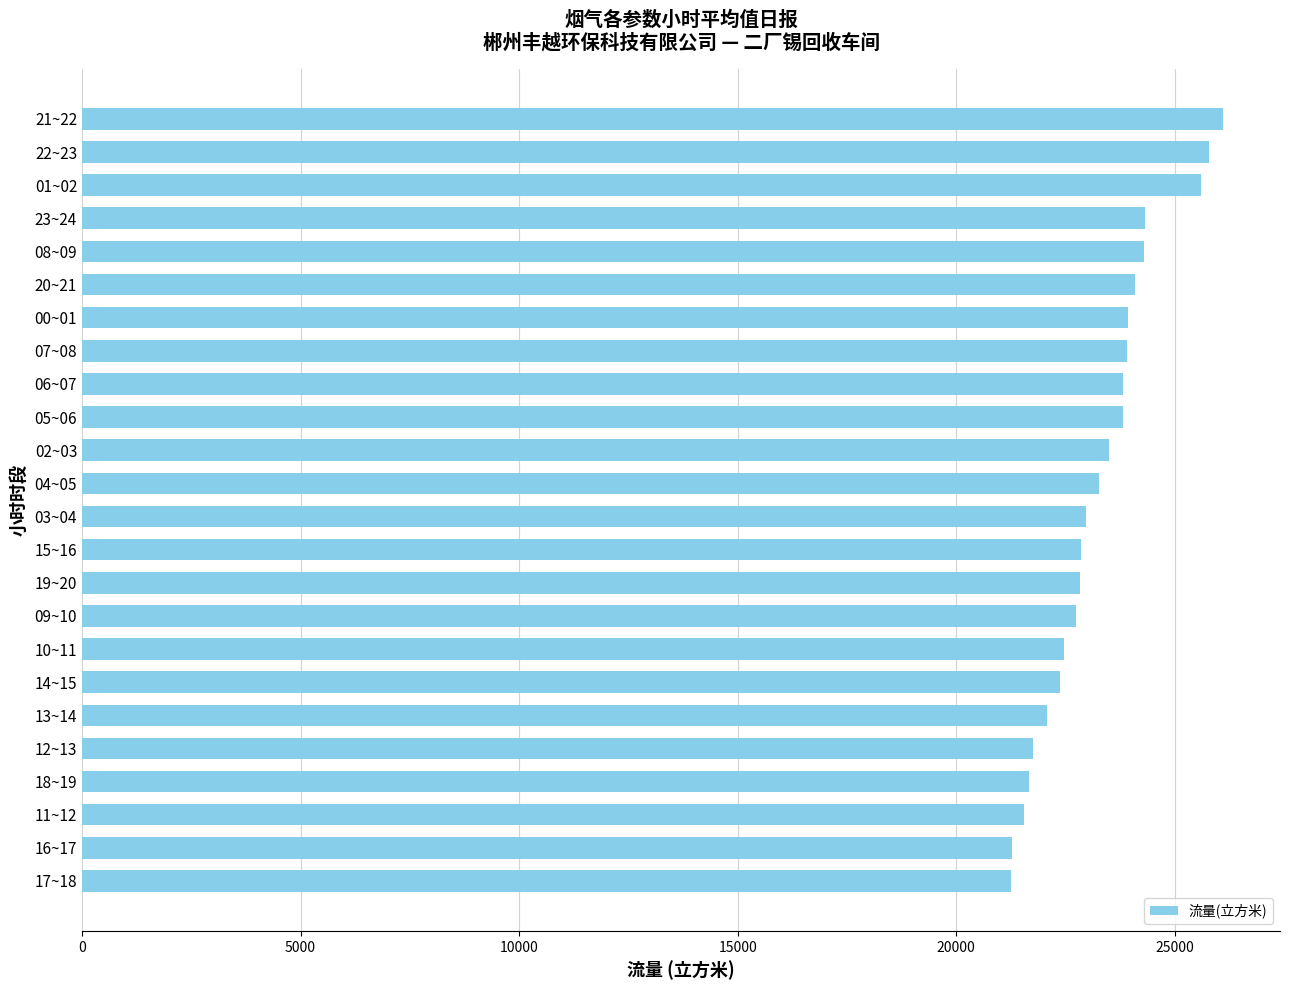

What is the ratio of the value at 17~18 to the value at 07~08?

0.9